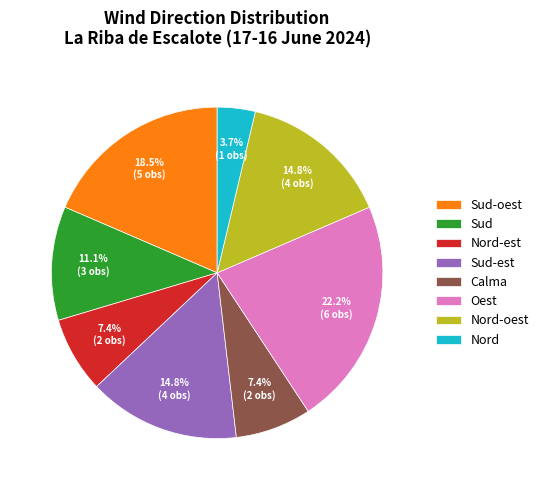

True or false: Oest accounts for 22% of the total.

True